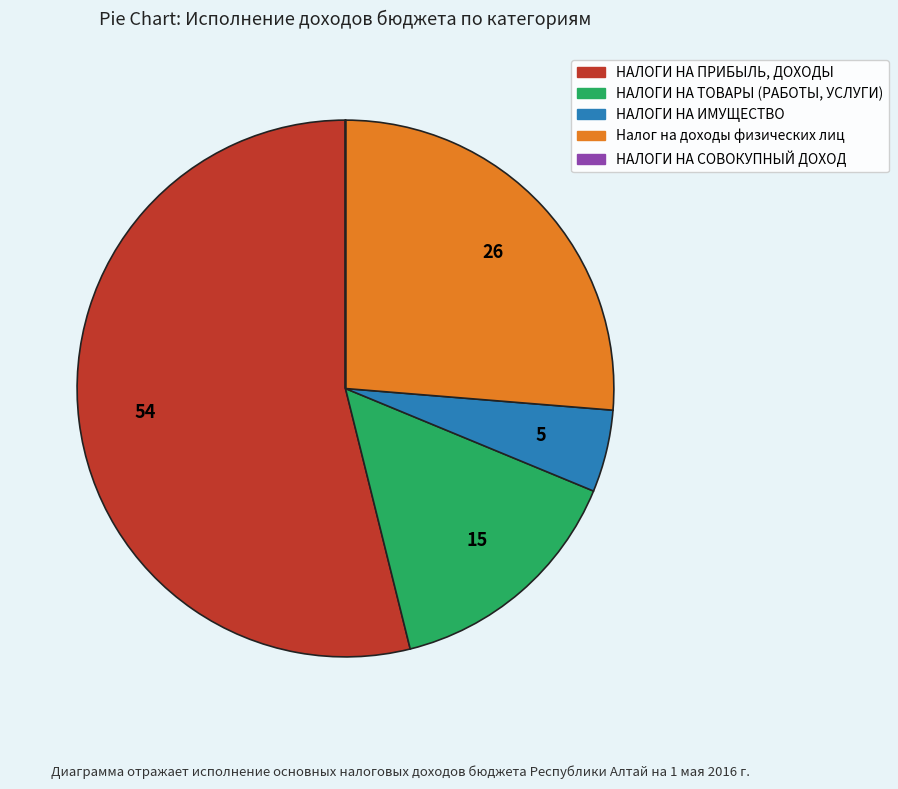

Does НАЛОГИ НА ПРИБЫЛЬ, ДОХОДЫ account for over 50% of the chart?

Yes